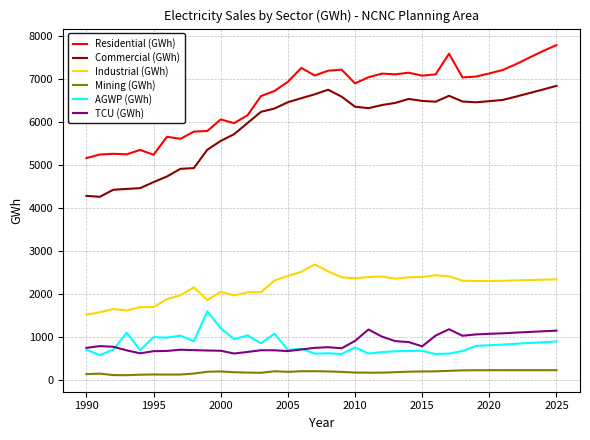

What is the greatest value displayed?

7798.1